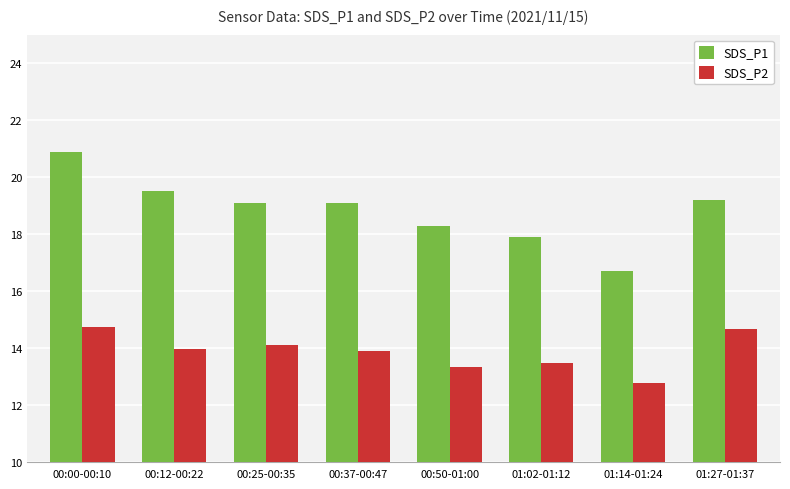

Rank the series by their average value, from lowest to highest.

SDS_P2, SDS_P1